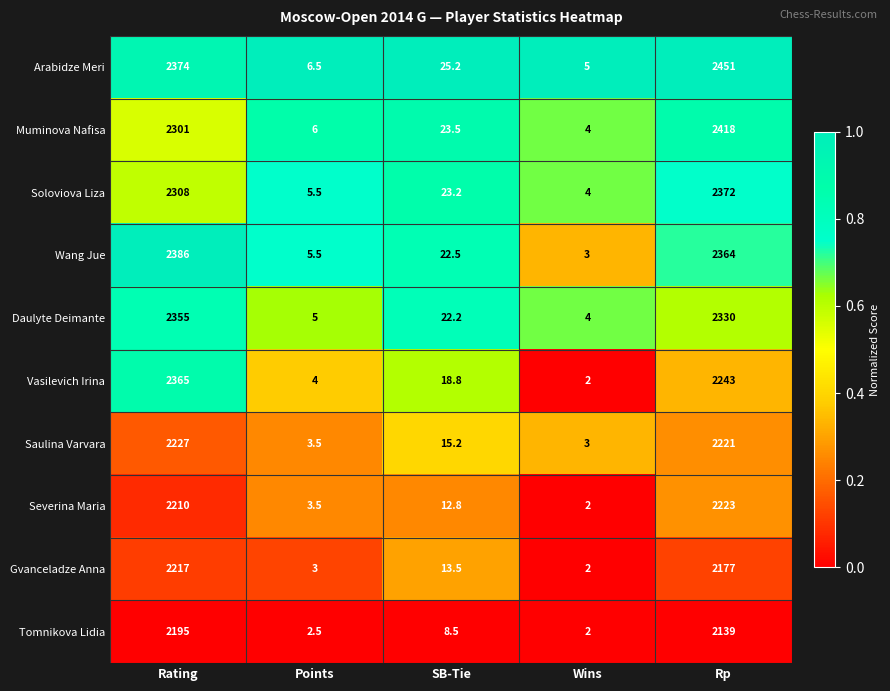

Which label corresponds to the largest value in the chart?

Rp